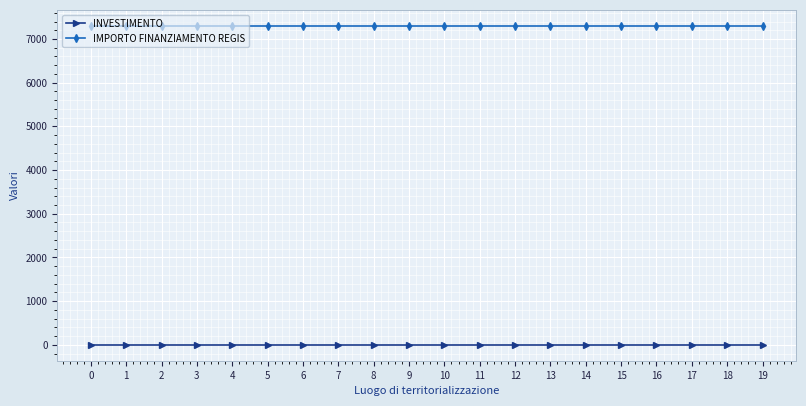

Reading left to right, extract all data points from this chart.

INVESTIMENTO: 1.4	1.4	1.4	1.4	1.4	1.4	1.4	1.4	1.4	1.4	1.4	1.4	1.4	1.4	1.4	1.4	1.4	1.4	1.4	1.4
IMPORTO FINANZIAMENTO REGIS: 7301.0	7301.0	7301.0	7301.0	7301.0	7301.0	7301.0	7301.0	7301.0	7301.0	7301.0	7301.0	7301.0	7301.0	7301.0	7301.0	7301.0	7301.0	7301.0	7301.0